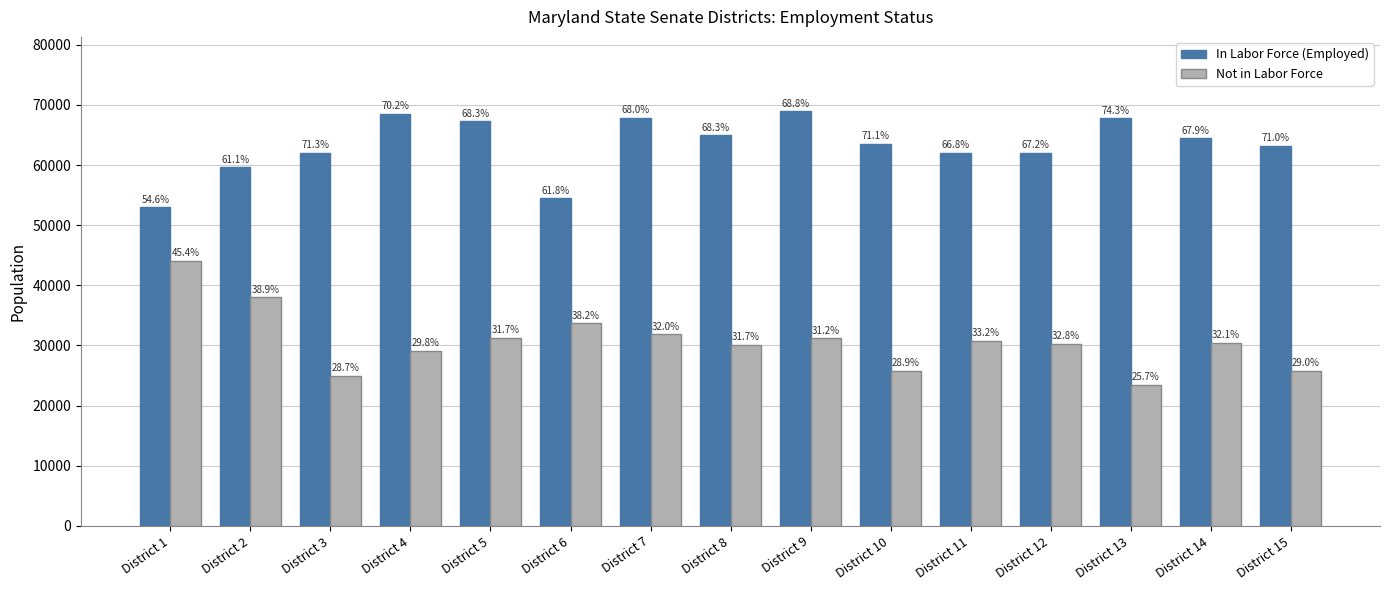

List the series in order of their overall mean, highest first.

In Labor Force (Employed), Not in Labor Force